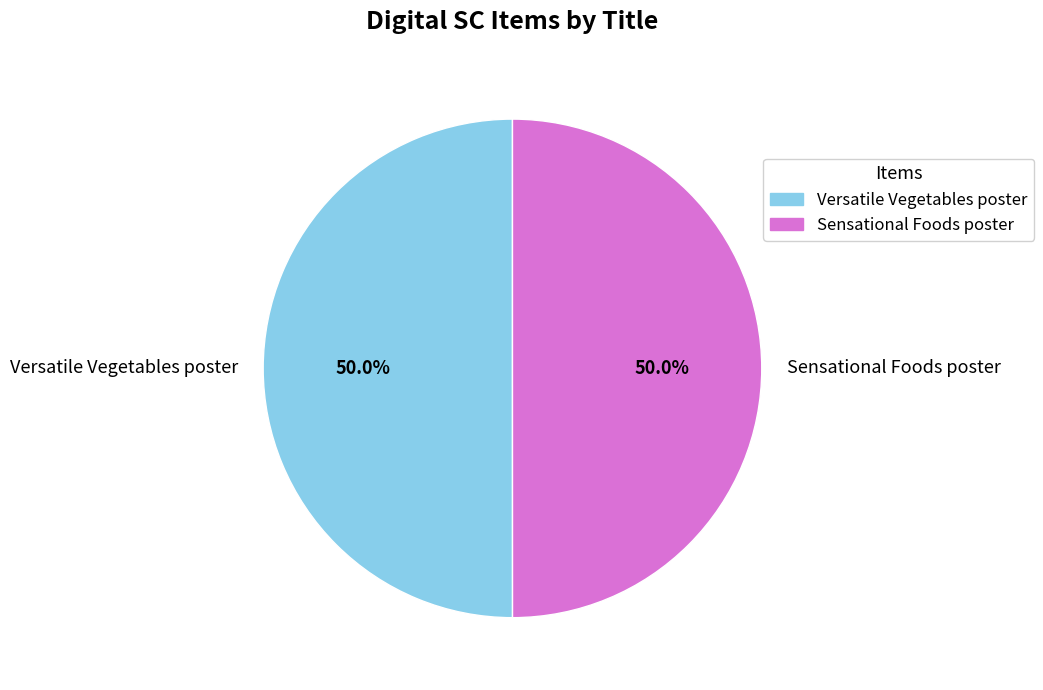

Approximately how many times larger is the value at Versatile Vegetables poster compared to Sensational Foods poster?

1.0